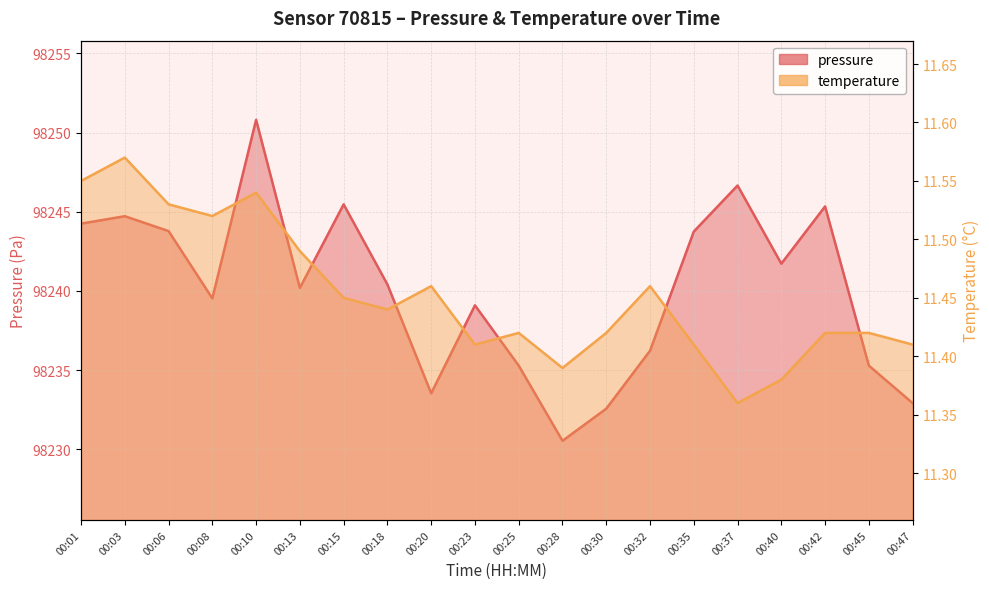

At which category is the sum across all series the highest?

00:10